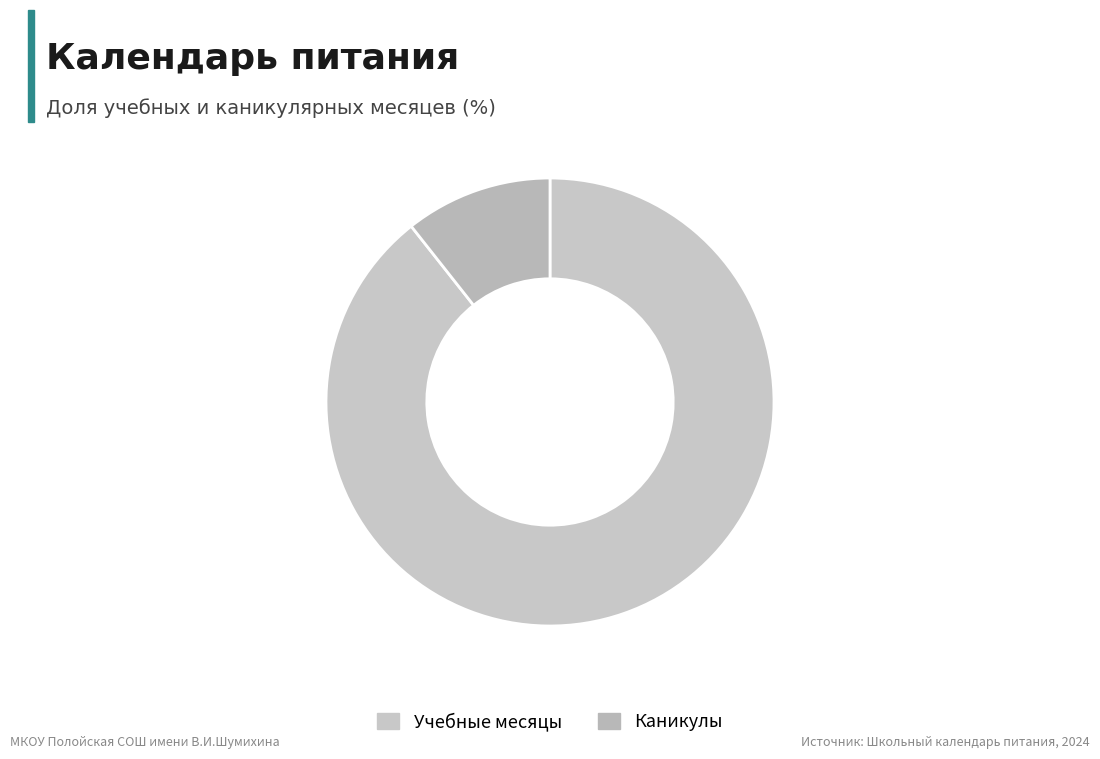

How many slices are in this pie chart?

2